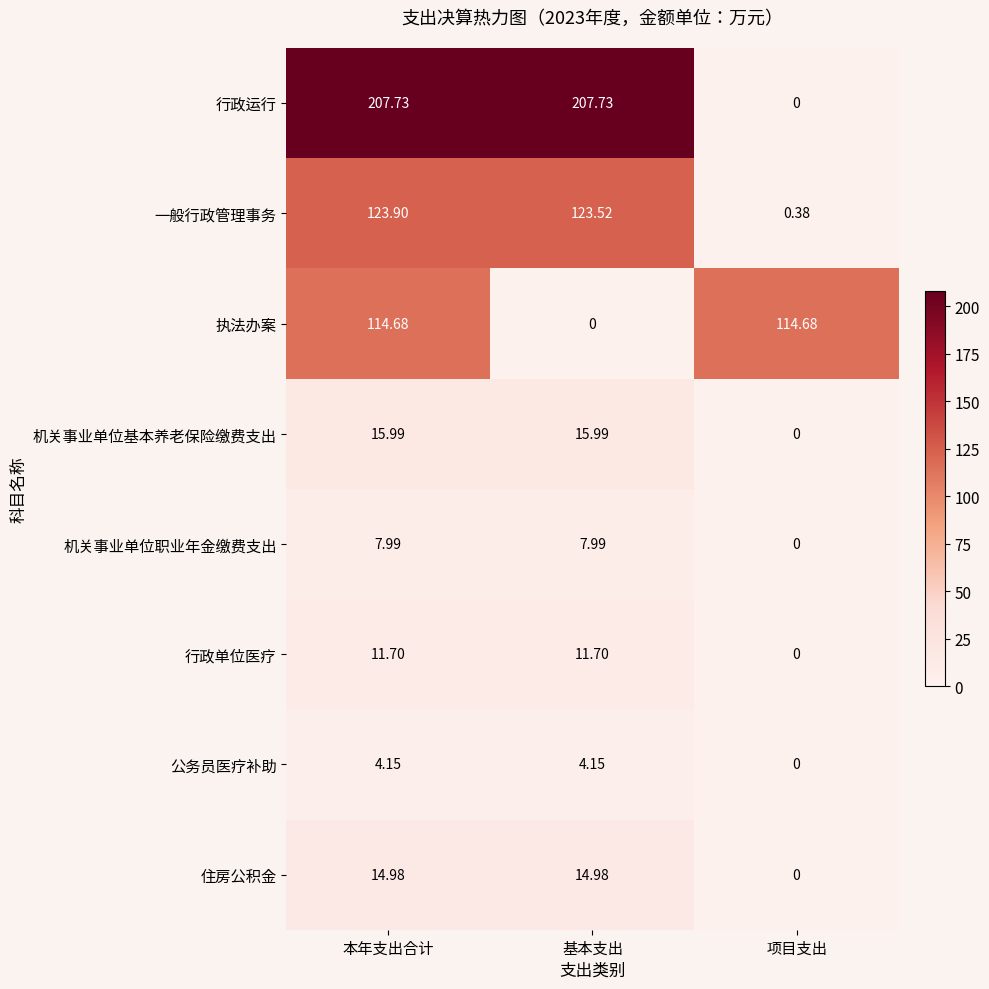

How many data points does each series have?

3